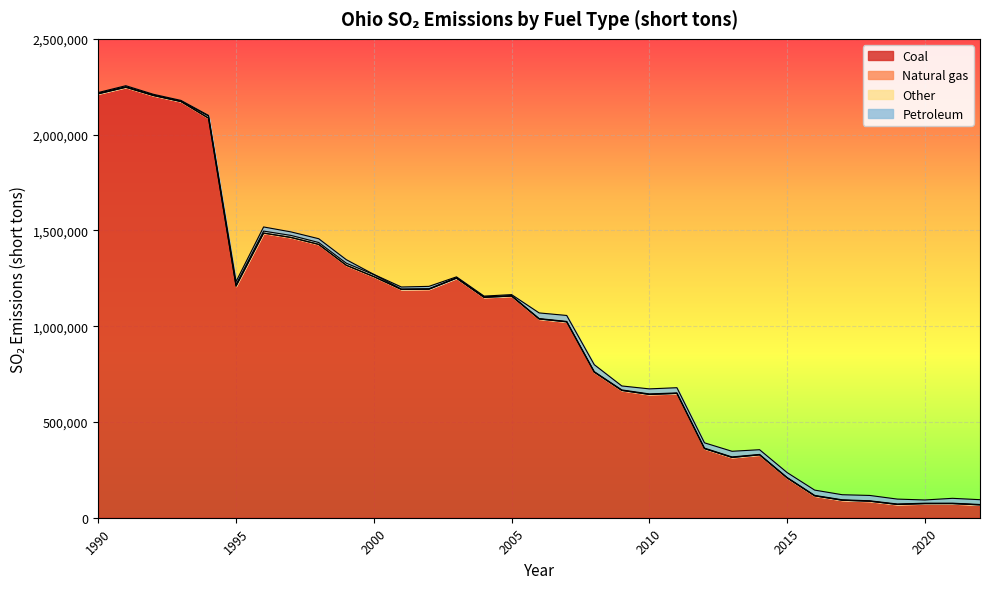

Is the value of Other at 1995 greater than the value of Natural gas at 2017?

Yes